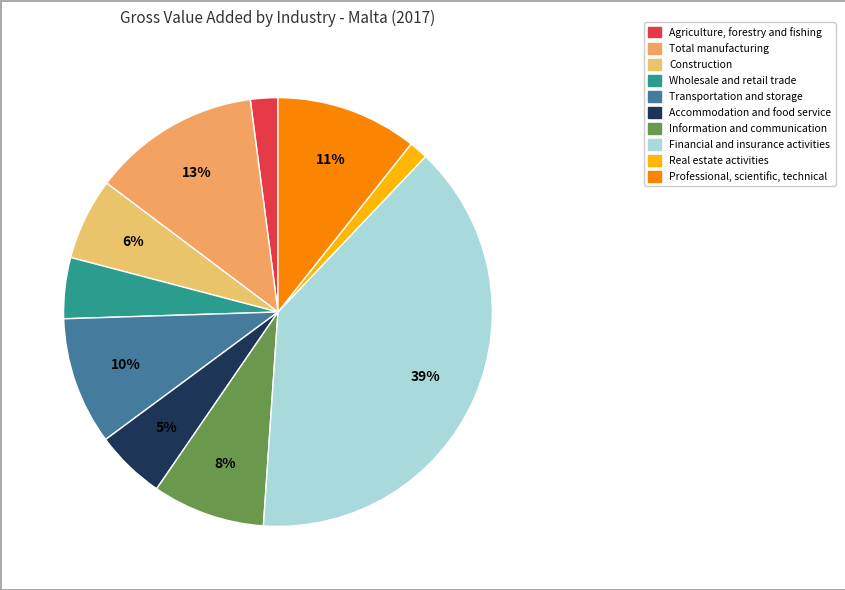

Is it true that Professional, scientific, technical is 11% of the pie?

True